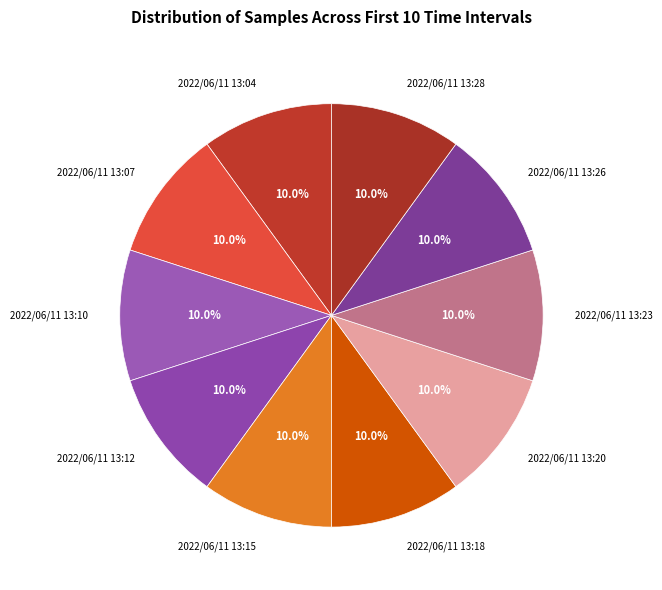

What is the largest slice in the pie chart?

2022/06/11 13:04